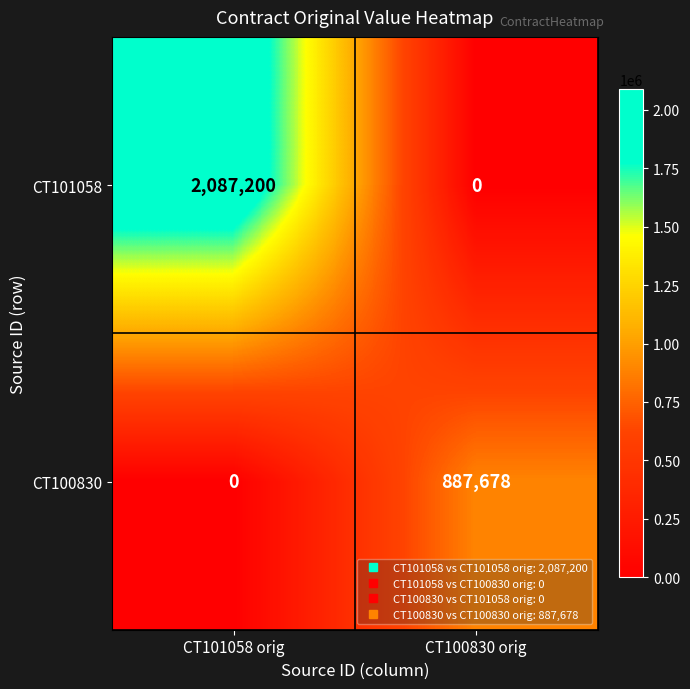

What is the difference between the maximum and minimum values in the CT101058 series?

2087200